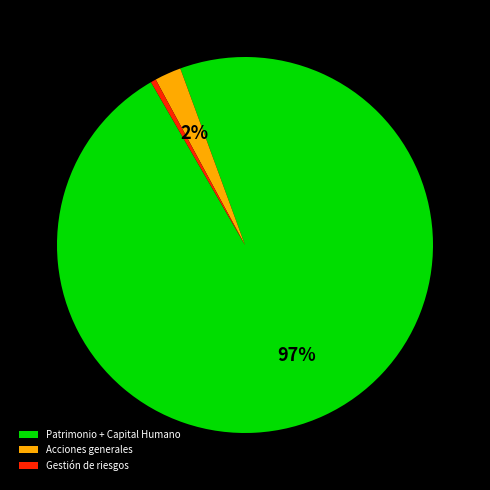

Which slice is the largest?

Patrimonio + Capital Humano